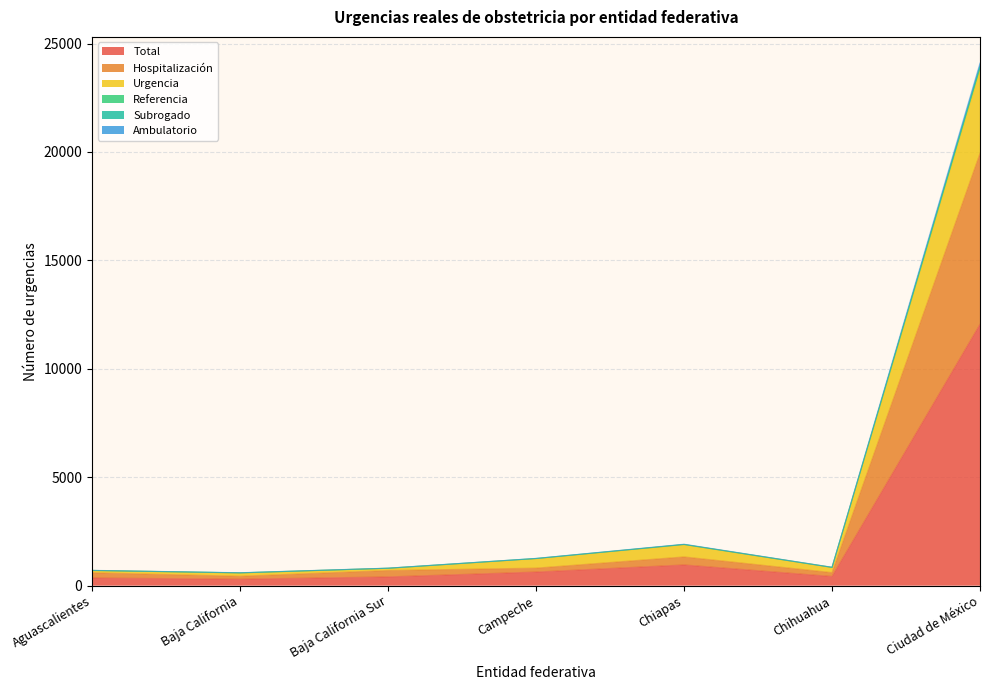

What is the maximum value for Total?

12050